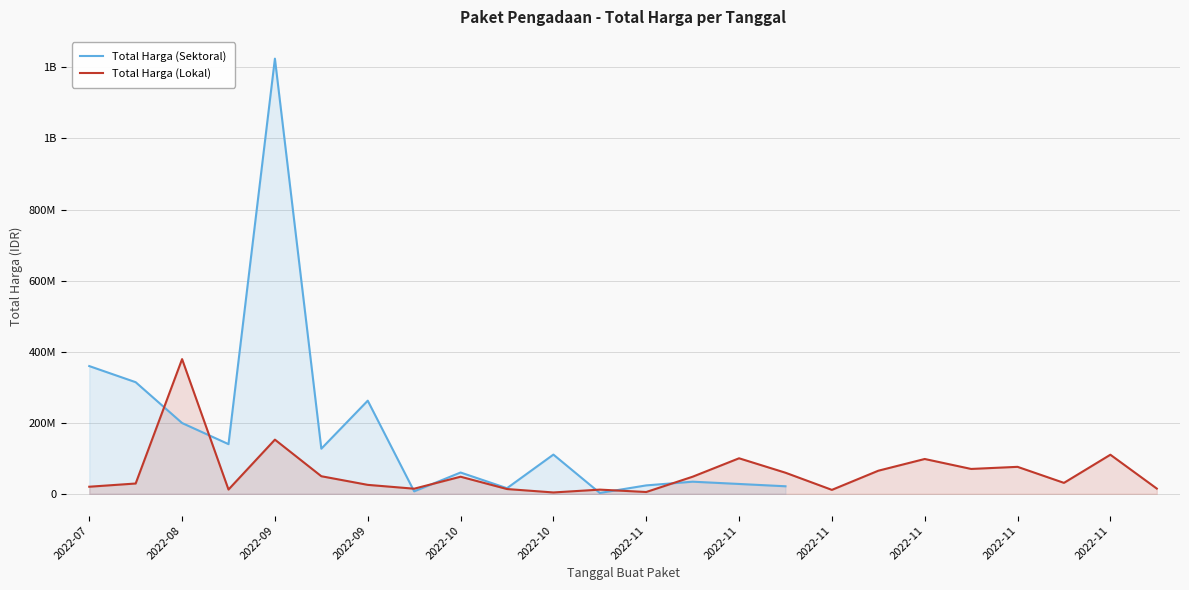

True or false: Total Harga (Sektoral) has more than 2 interior local peaks.

True